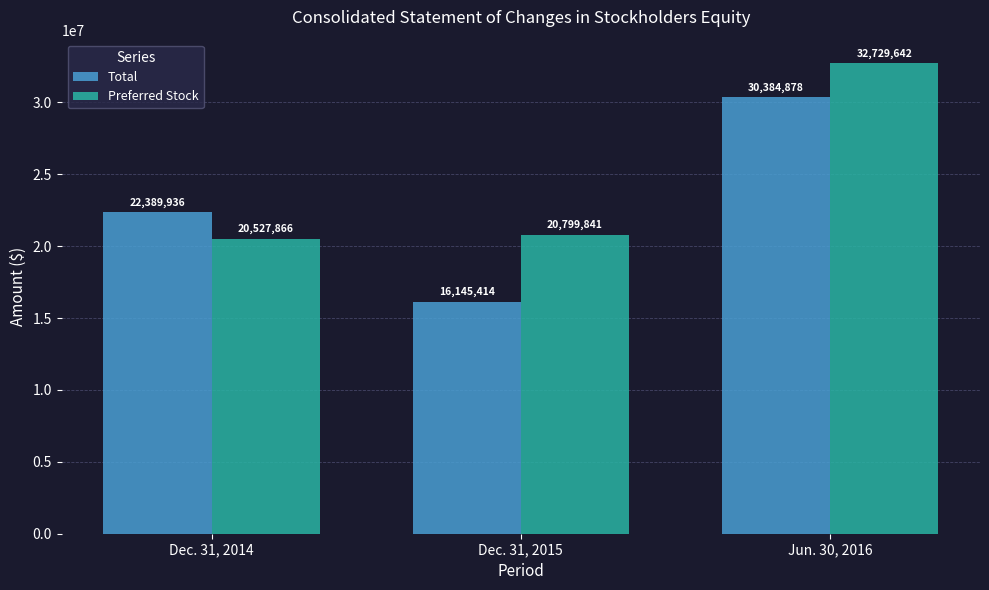

At which label is Preferred Stock closest to 26628754?

Dec. 31, 2015